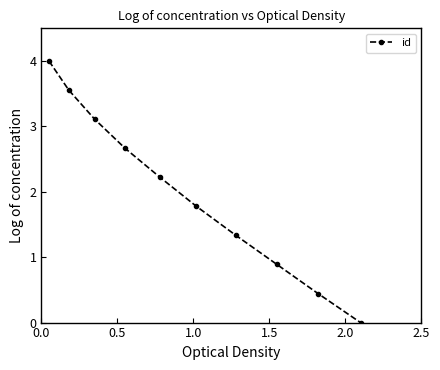

What is the value of the 8th point from the left?

0.9